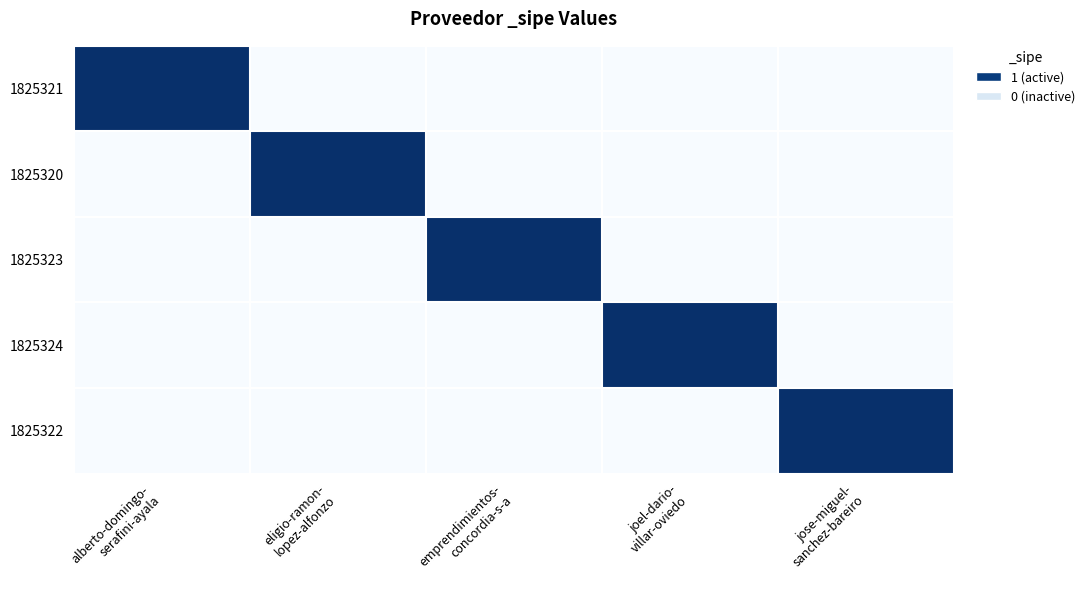

How many distinct data groups are displayed?

5